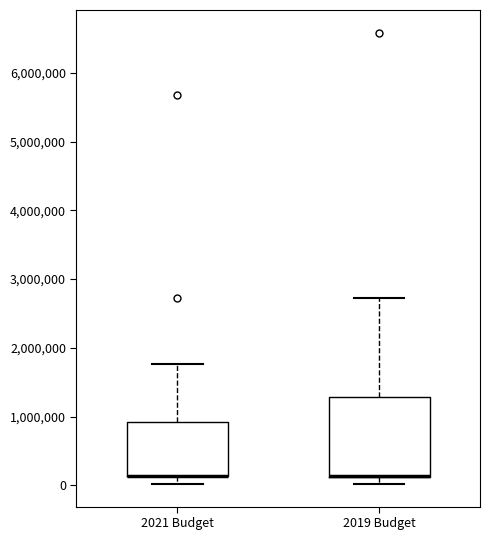

Where does the upper whisker of the box for 2019 Budget end on the y-axis? The values are not printed on the chart, so give them approximately, as read against the axis.

2700000